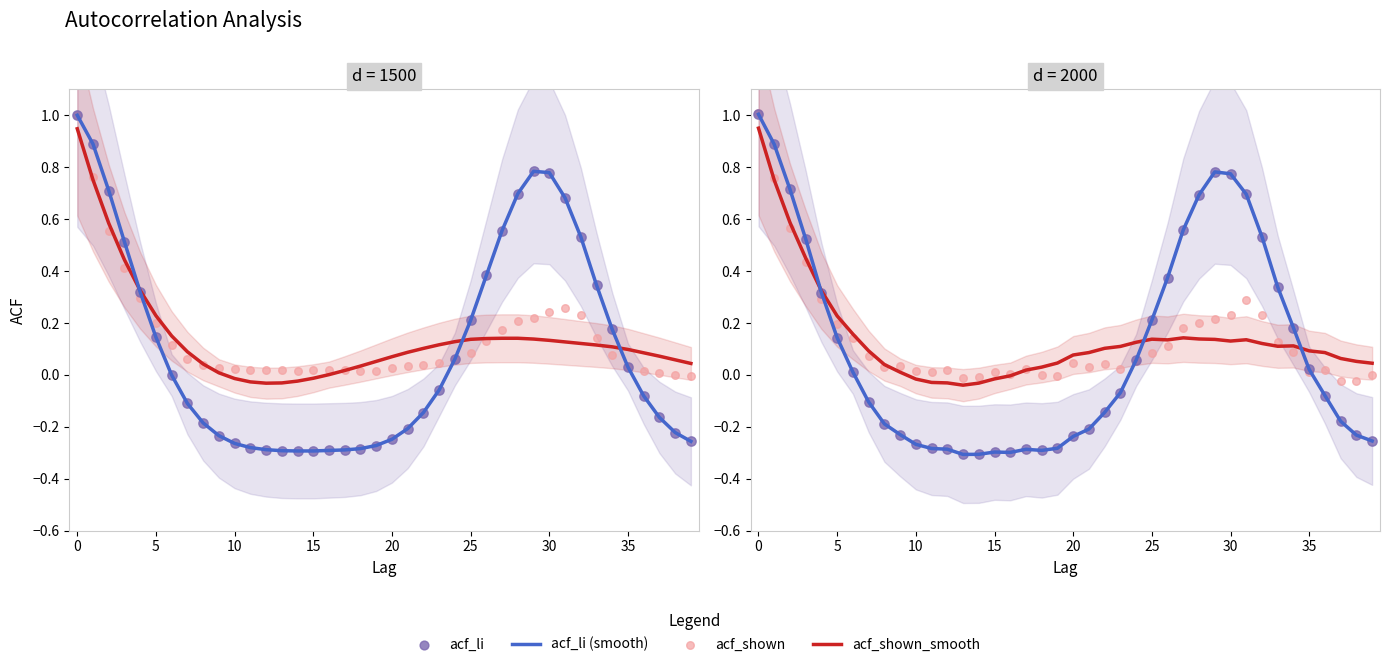

At how many categories does at least one series exceed 0?

38